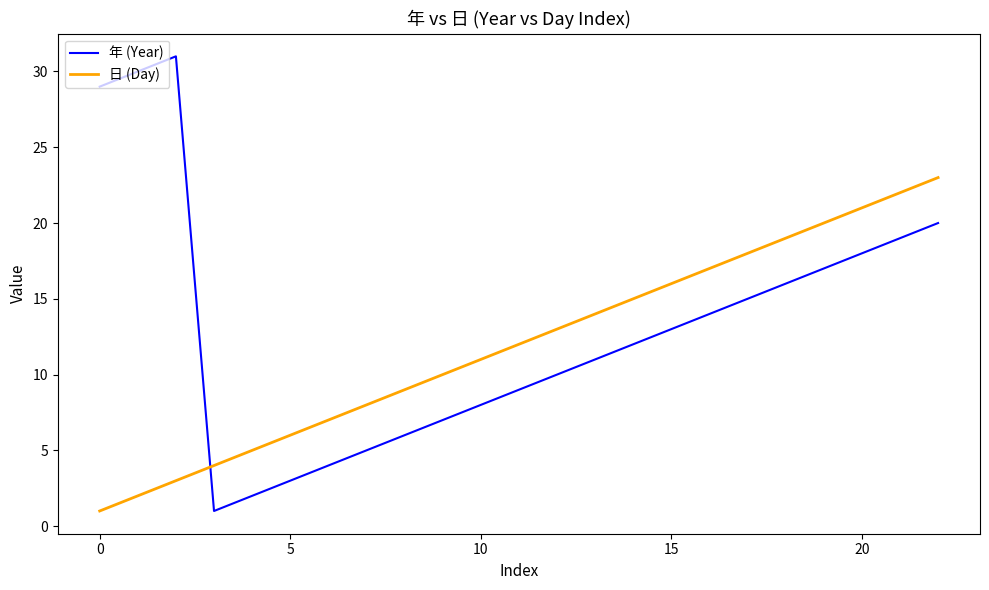

True or false: 年 (Year) and 日 (Day) cross at least once.

True